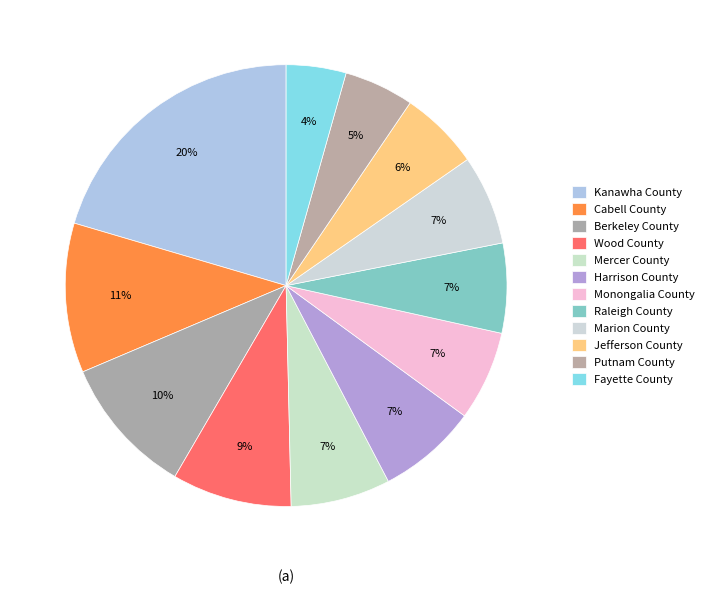

True or false: Kanawha County accounts for 20% of the total.

True